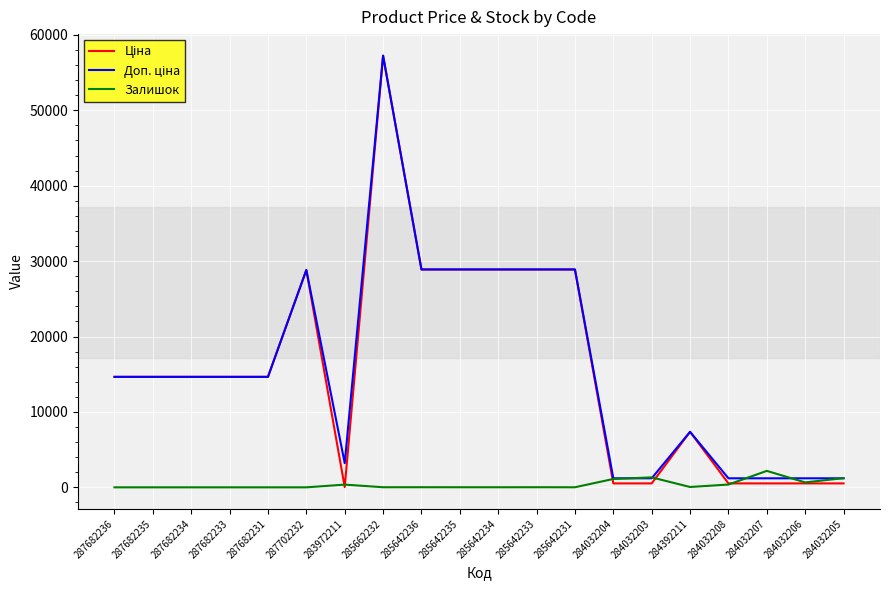

True or false: Залишок has a value of 360.0 at 283972211.

True